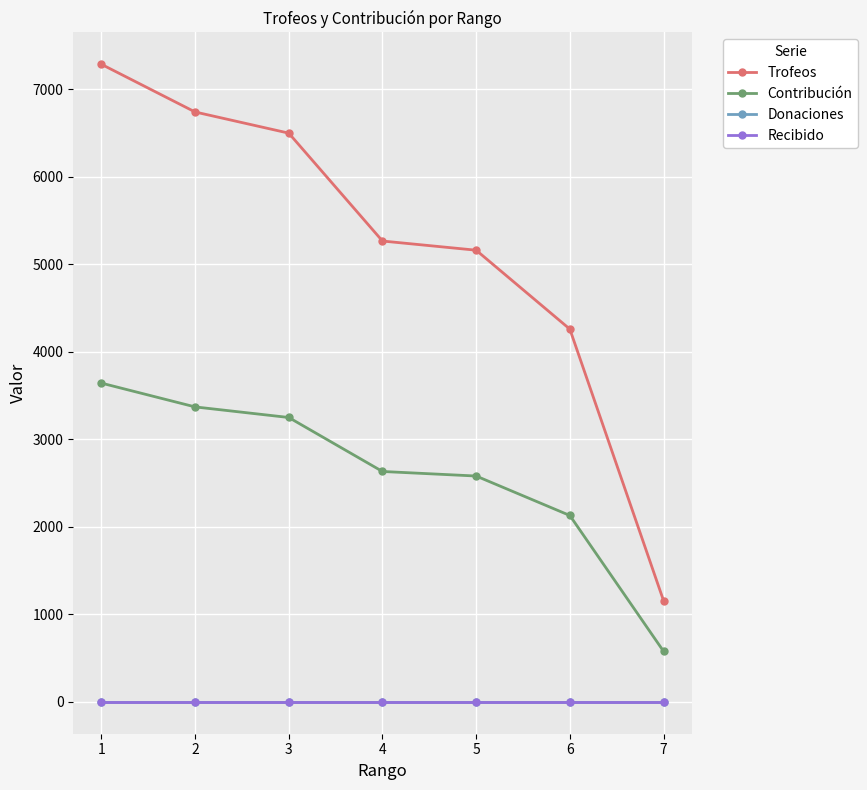

True or false: Recibido and Contribución intersect in this chart.

False